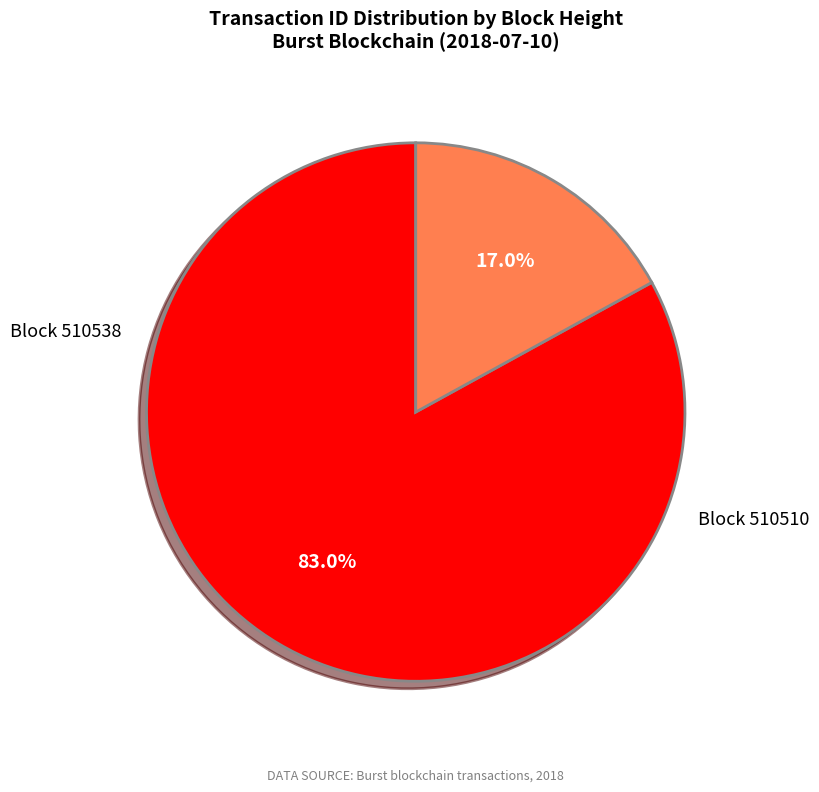

Rank the categories by value from lowest to highest.

510510, 510538